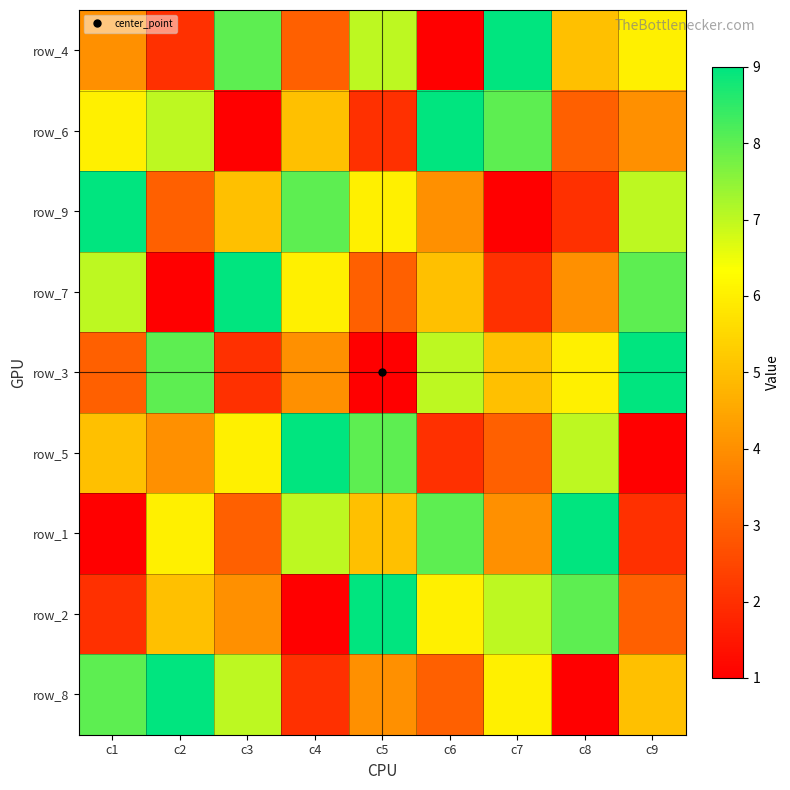

True or false: row_5 has a value of 2 at c6.

True